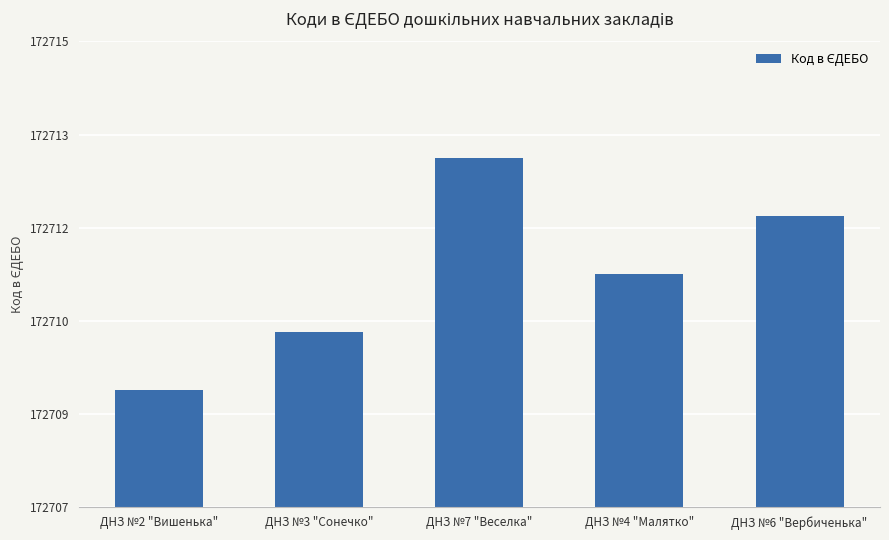

Reading left to right, transcribe all the data shown in this chart.

172709	172710	172713	172711	172712